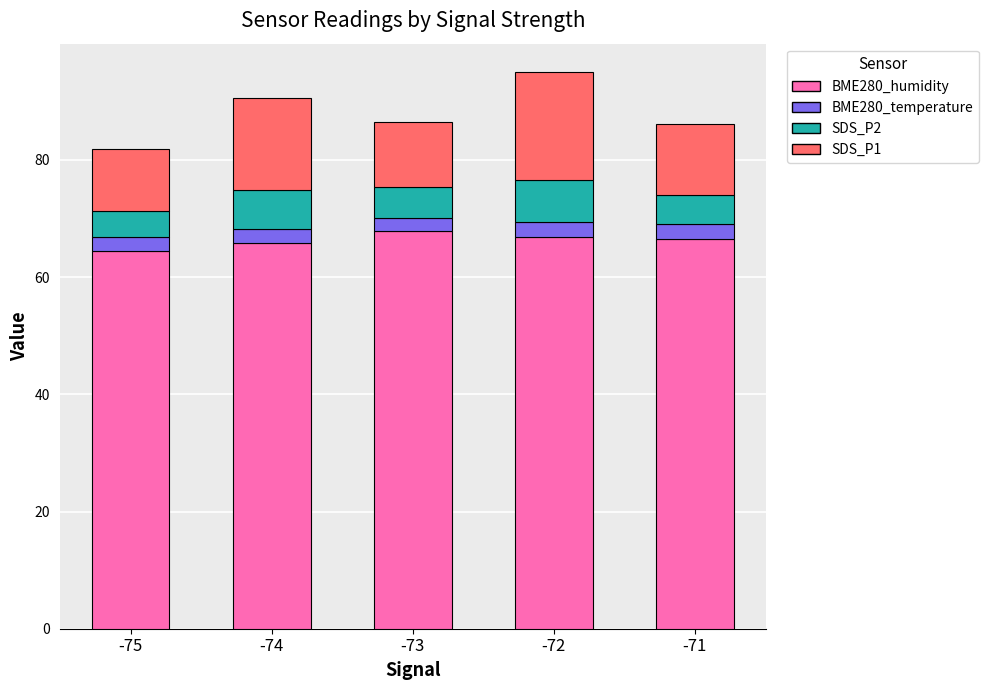

True or false: BME280_humidity has a value of 92.4 at -74.

False